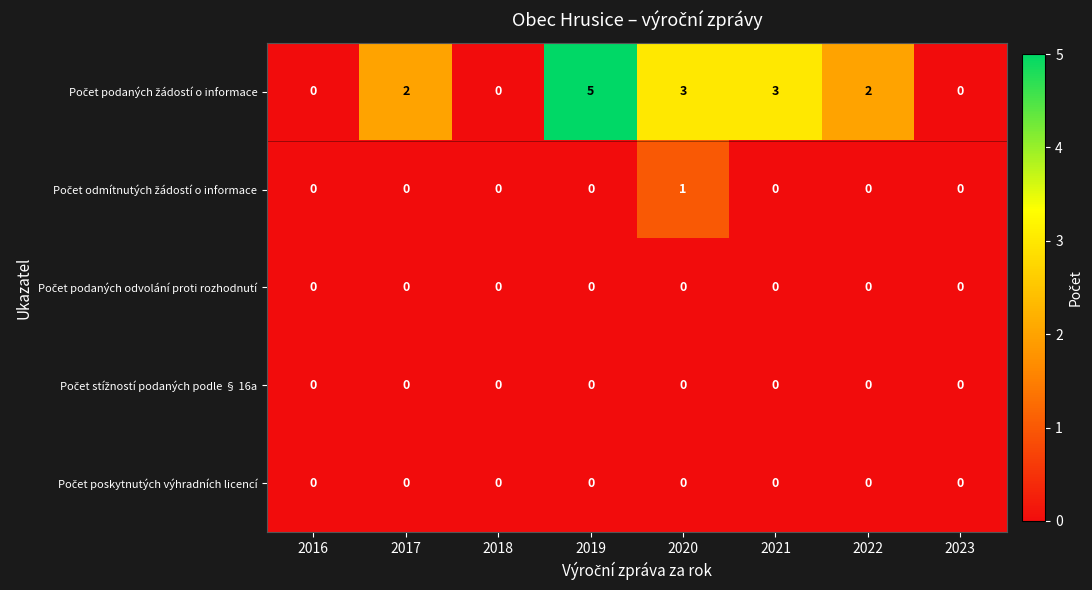

What is the spread (max minus min) of values at 2019?

5